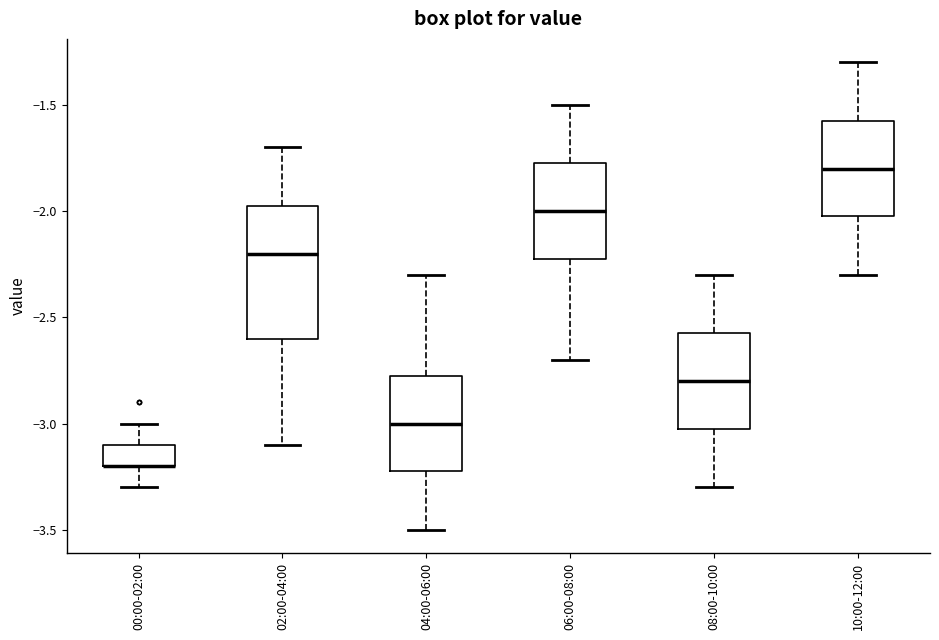

Reading left to right, transcribe this box plot: for each box, give where its median line is, the range the box spans, and where its two whiskers end, as read against the y-axis. The values are not printed on the chart, so give them approximately, as read against the axis.

00:00-02:00: median -3.20 (drawn on the box's lower edge), box -3.20 to -3.10, whiskers -3.30 to -3.00
02:00-04:00: median -2.20, box -2.60 to -1.95, whiskers -3.10 to -1.70
04:00-06:00: median -3.00, box -3.20 to -2.75, whiskers -3.50 to -2.30
06:00-08:00: median -2.00, box -2.20 to -1.75, whiskers -2.70 to -1.50
08:00-10:00: median -2.80, box -3.00 to -2.55, whiskers -3.30 to -2.30
10:00-12:00: median -1.80, box -2.00 to -1.55, whiskers -2.30 to -1.30